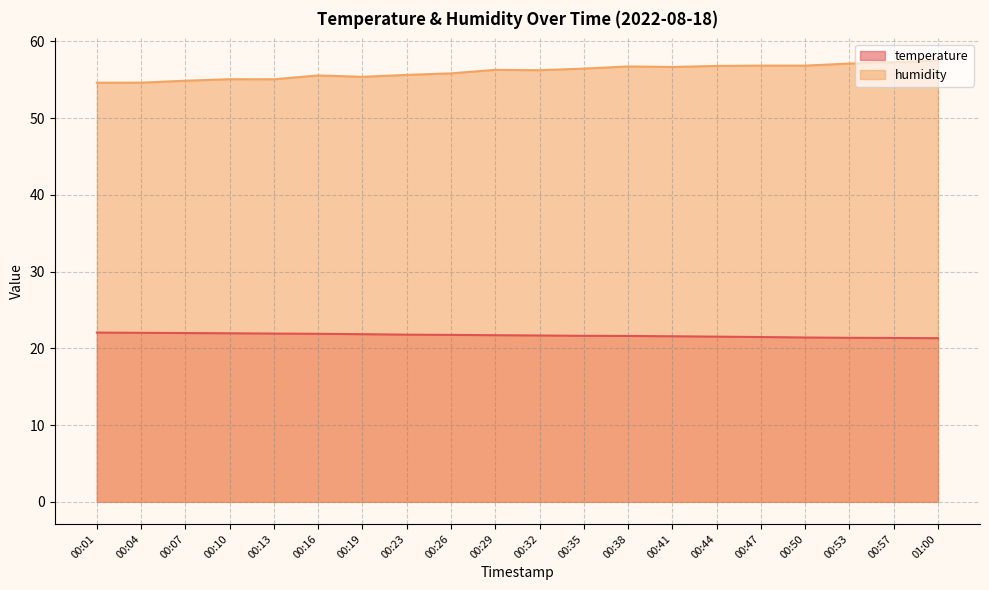

At which category is the sum across all series the highest?

01:00